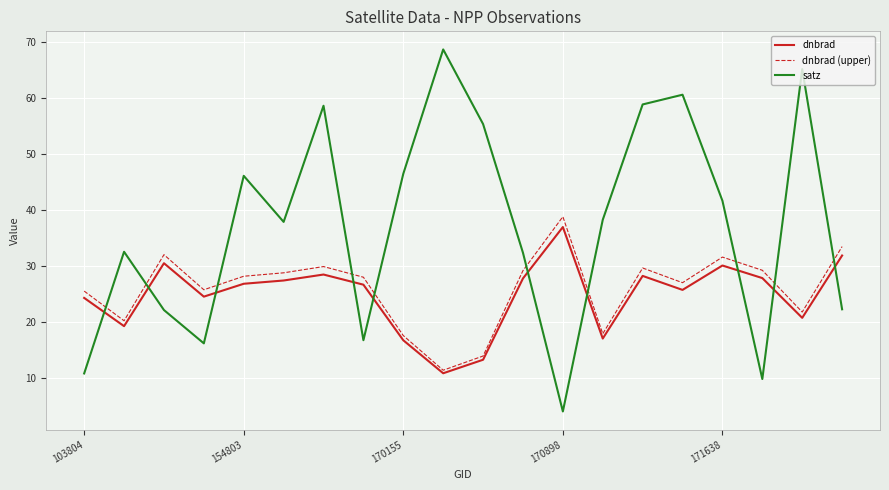

Which series has the widest spread of values?

satz